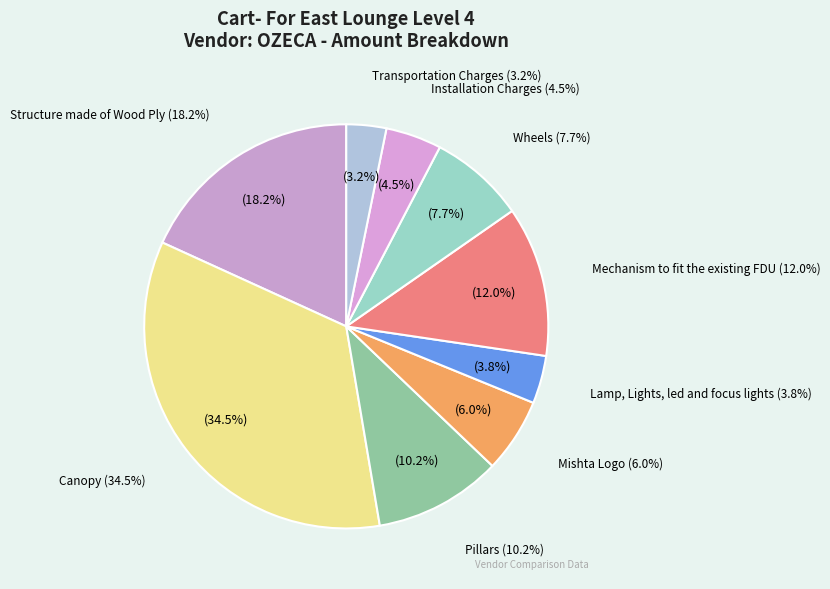

The Lamp, Lights, led and focus lights slice represents 15% of the pie. True or false?

False